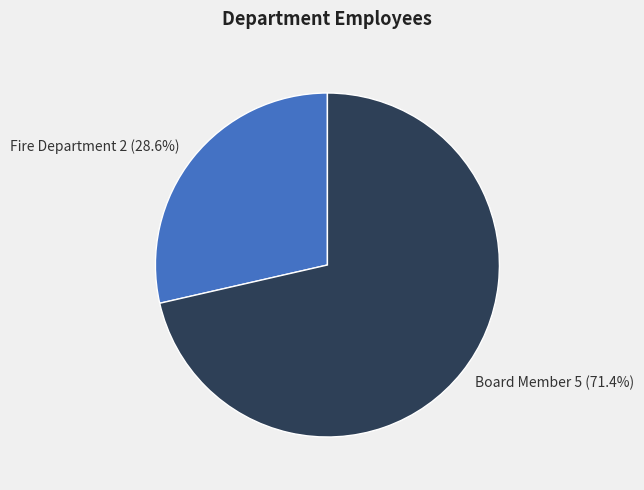

What percentage is the Board Member slice, to the nearest percent?

71%